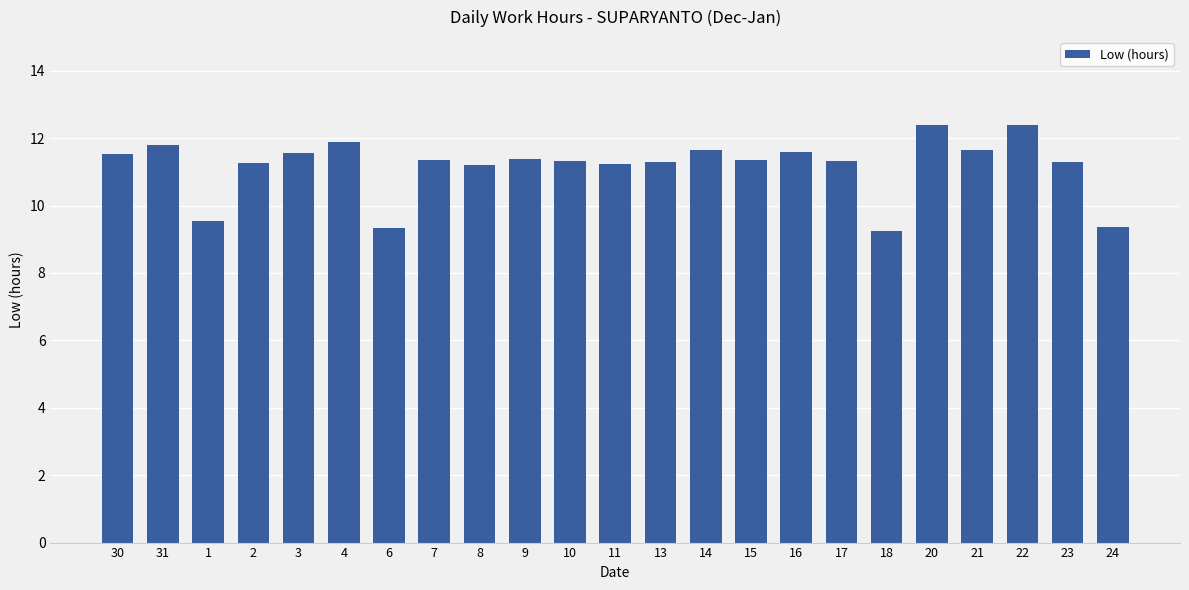

What position from the left is 17?

17